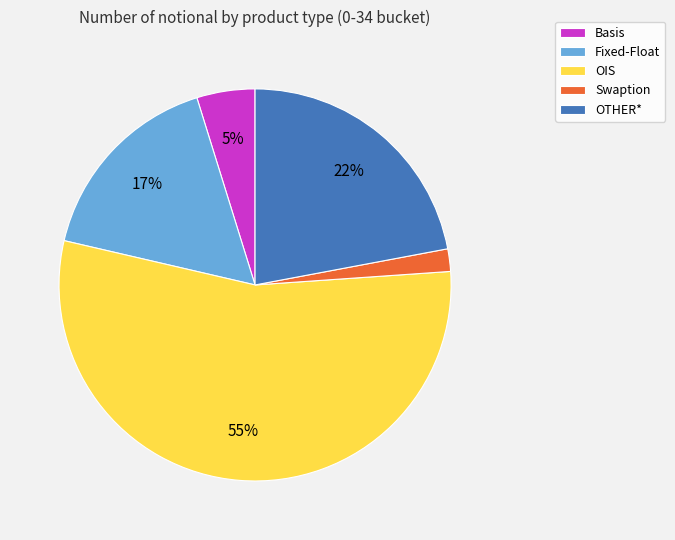

Does OTHER* represent more than half of the total?

No